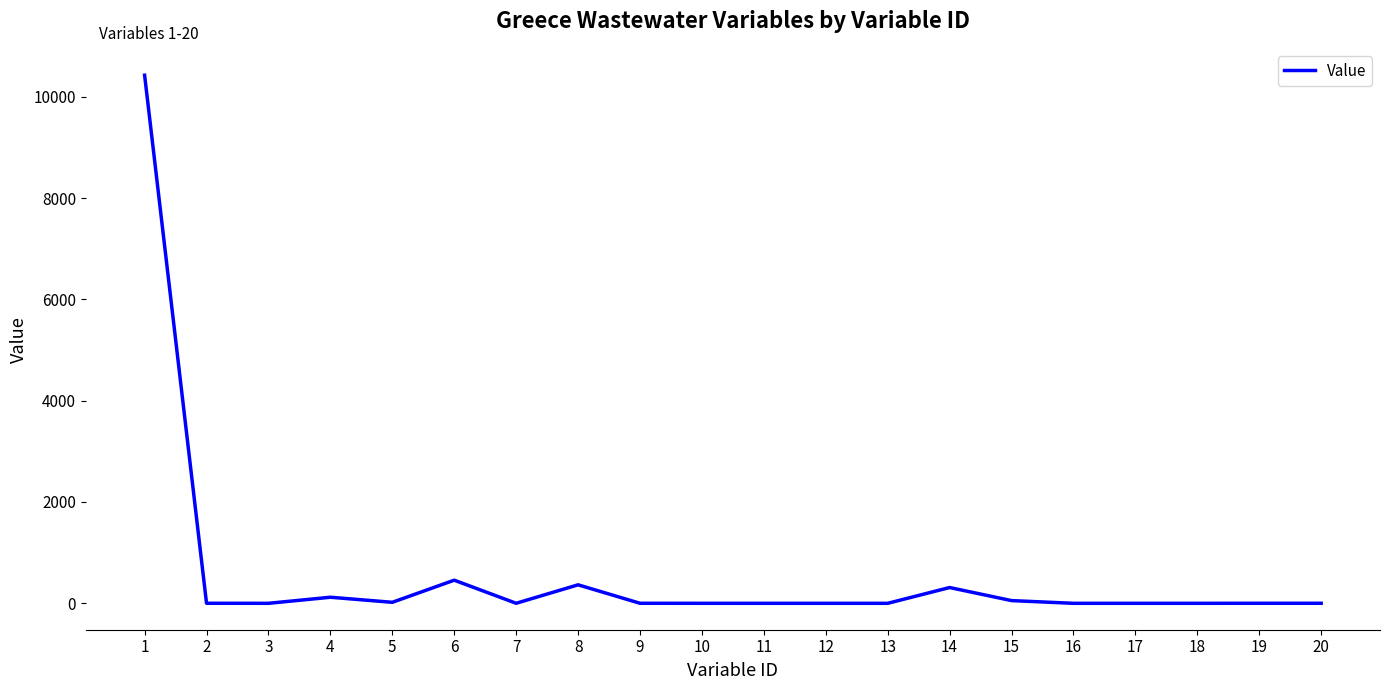

Is it true that the value at 16 is -4823.4?

False